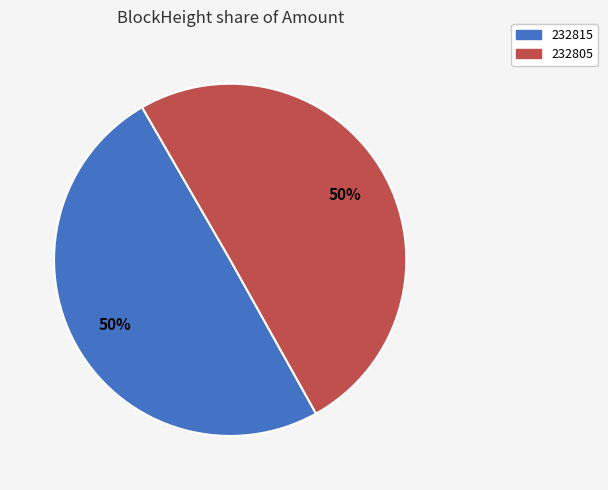

Is the sum of 232815 and 232805 greater than half?

Yes